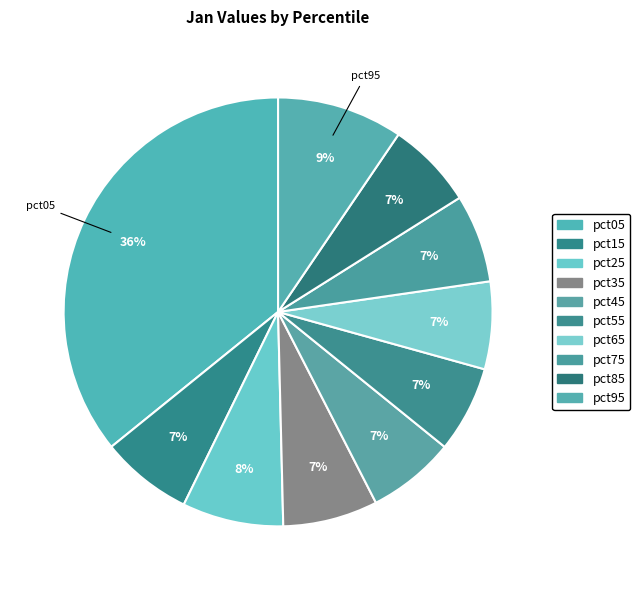

How many segments does this pie chart have?

10